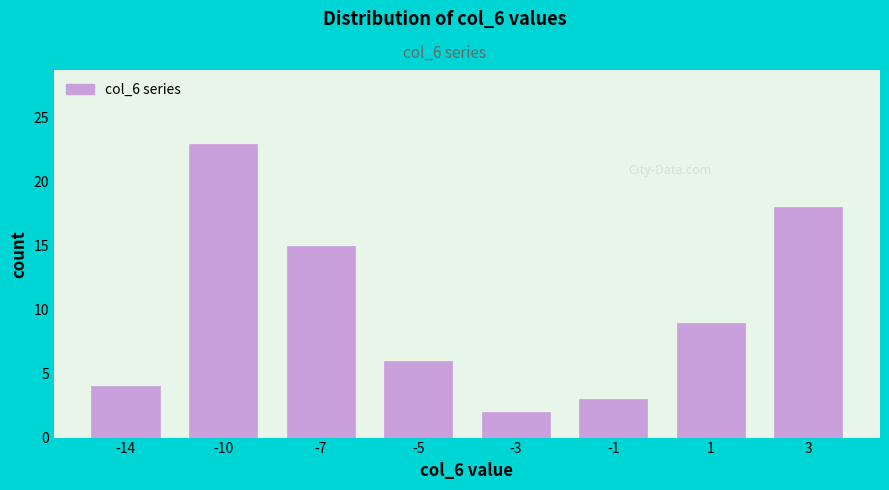

Reading left to right, extract all data points from this chart.

4	23	15	6	2	3	9	18